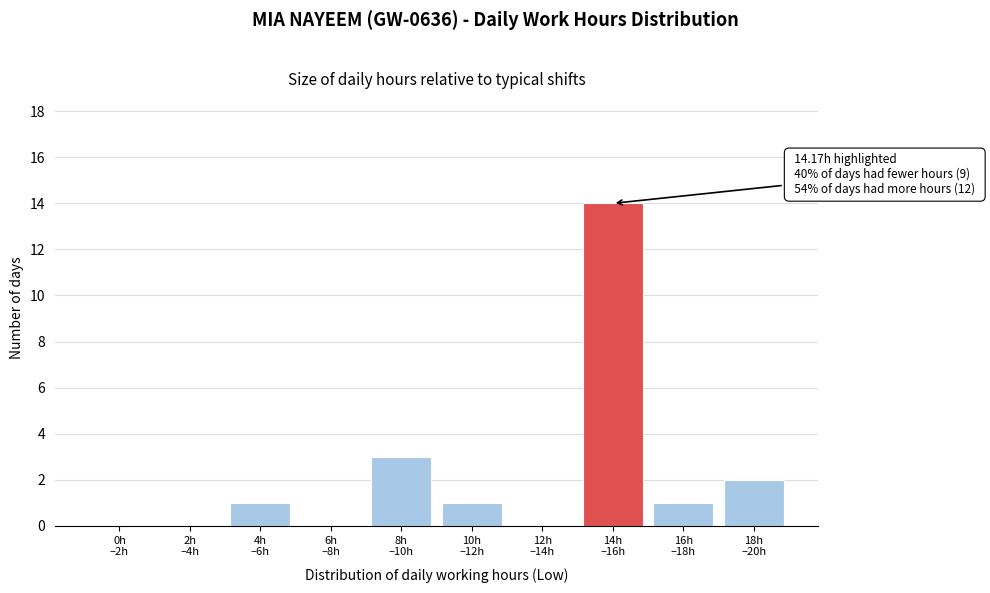

What is the sum of all values?

22